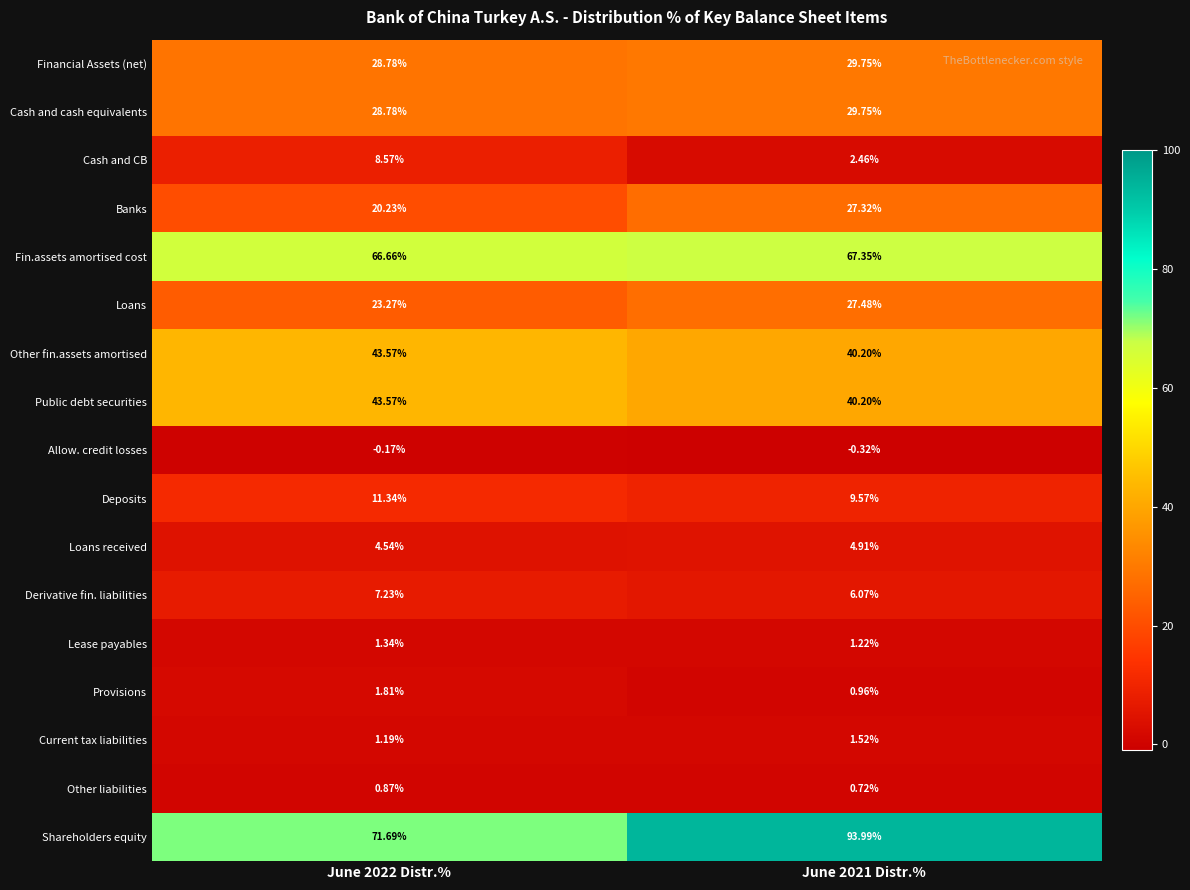

Which series changed the most between June 2022 Distr.% and June 2021 Distr.%?

Shareholders equity